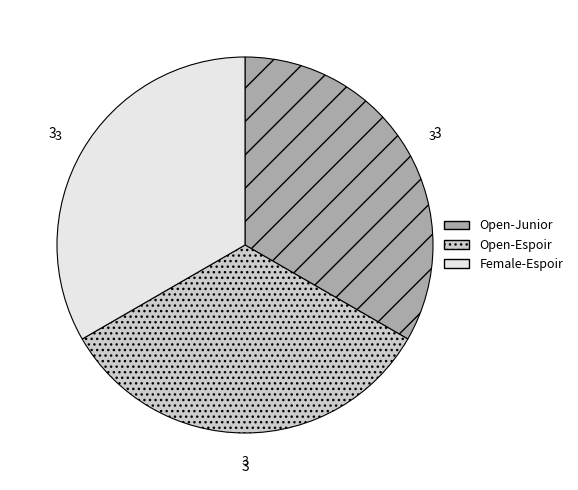

What is the ratio of the value at Open-Espoir to the value at Female-Espoir?

1.0